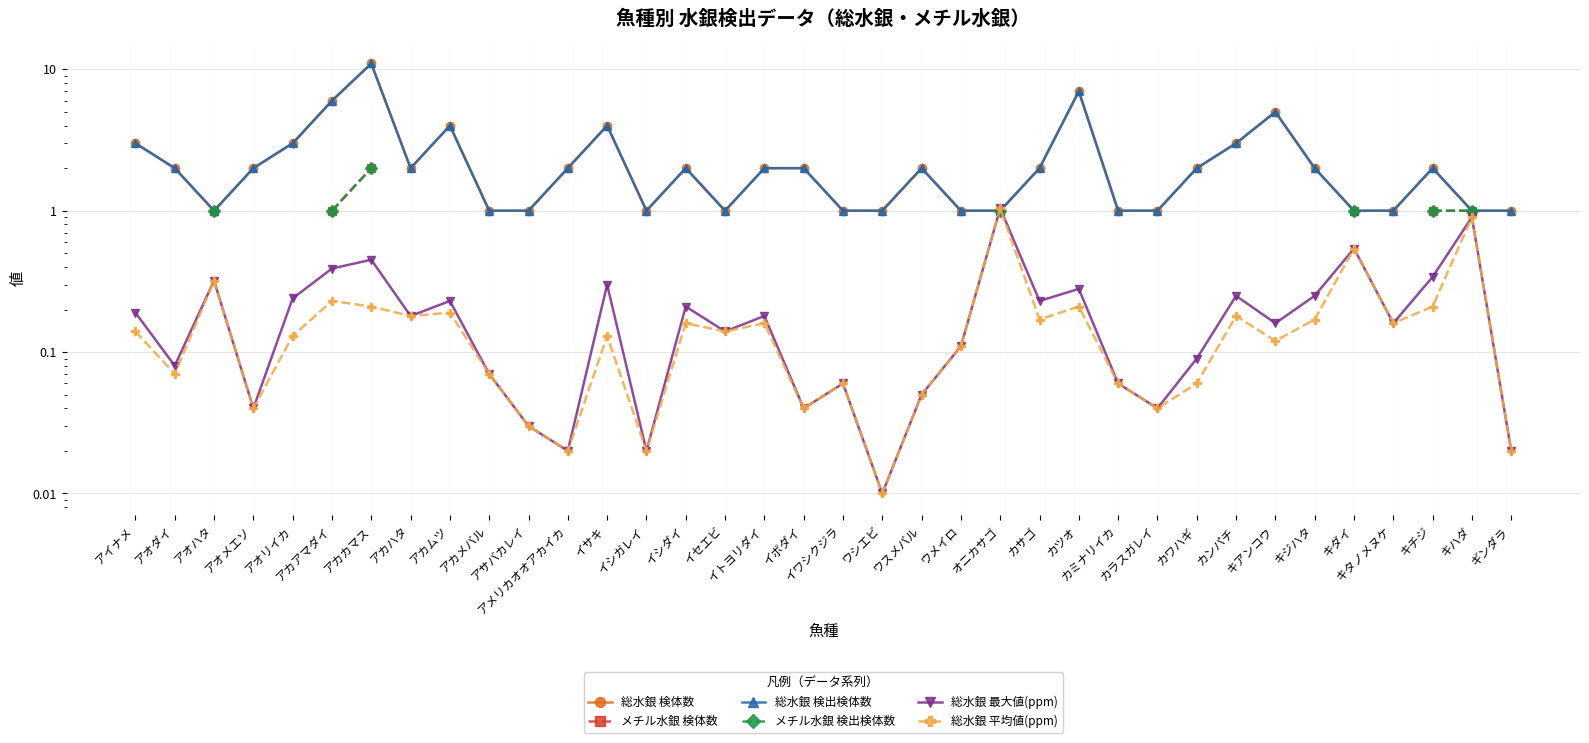

Rank the series at オニカサゴ from highest to lowest value.

総水銀 最大値(ppm), 総水銀 平均値(ppm), 総水銀 検体数, メチル水銀 検体数, 総水銀 検出検体数, メチル水銀 検出検体数